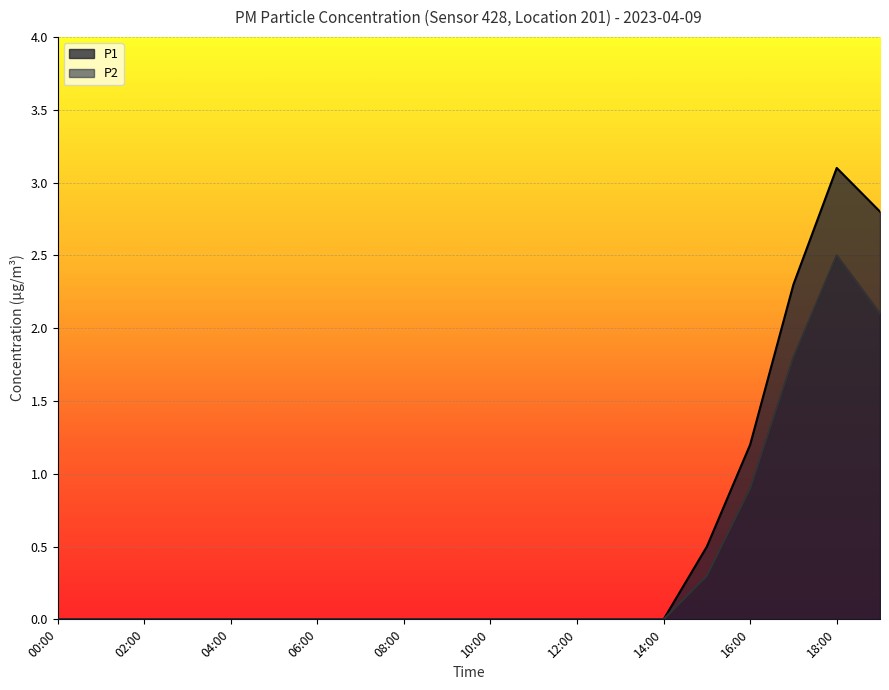

What are all the series names shown in the legend?

P1, P2